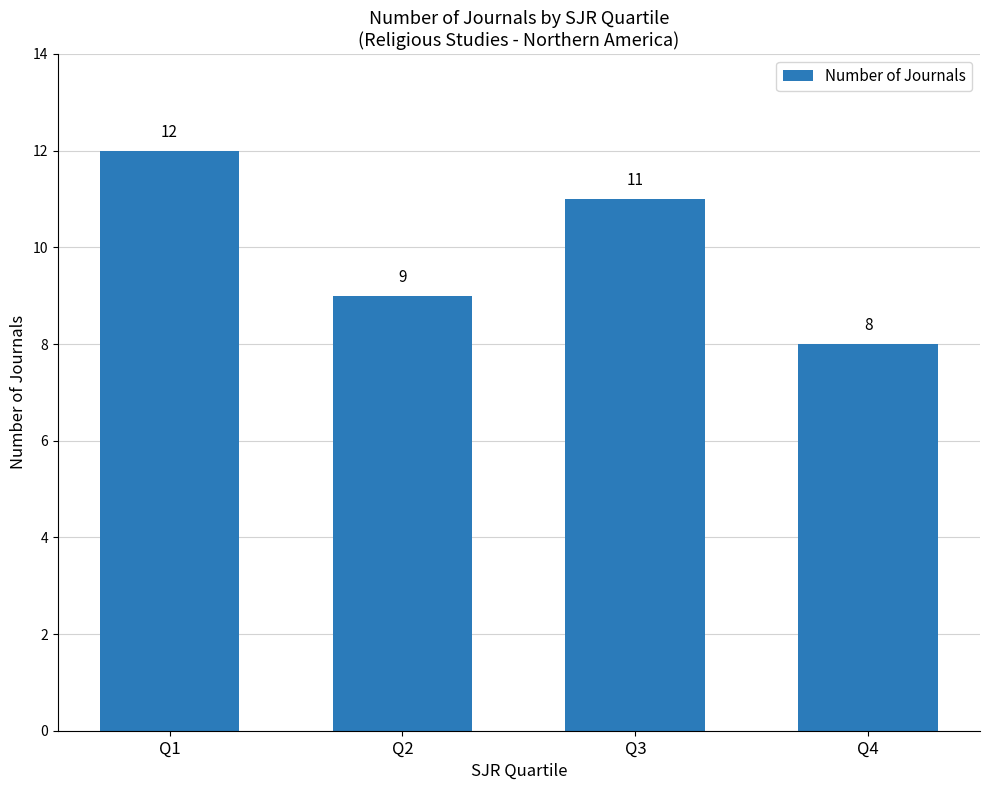

What is the sum of all values?

40